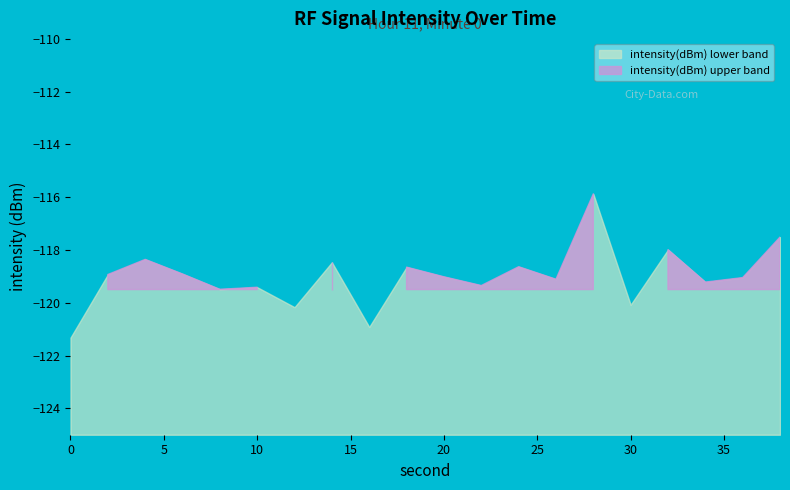

Reading left to right, what are all the values shown in this chart?

0=-121.3	2=-118.9	4=-118.4	6=-118.9	8=-119.5	10=-119.4	12=-120.2	14=-118.5	16=-120.9	18=-118.6	20=-119.0	22=-119.3	24=-118.6	26=-119.1	28=-115.9	30=-120.1	32=-118.0	34=-119.2	36=-119.0	38=-117.5